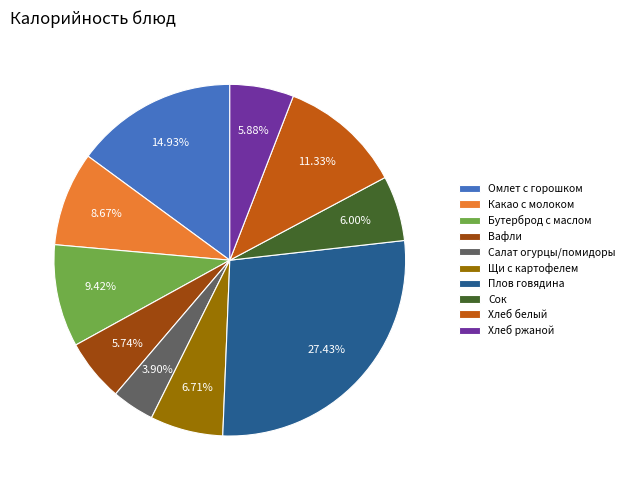

How many segments does this pie chart have?

10